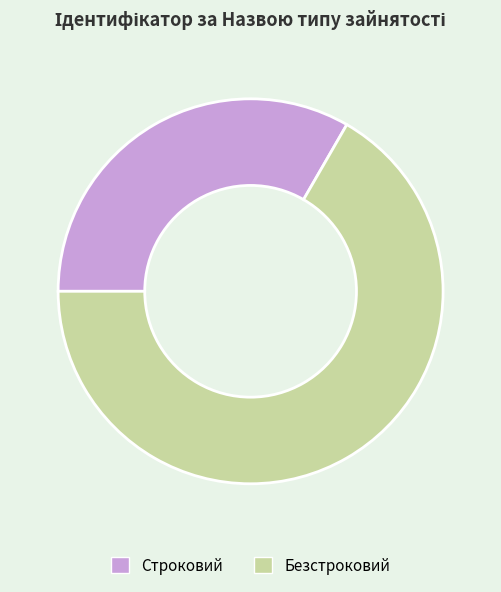

True or false: Безстроковий accounts for 57% of the total.

False